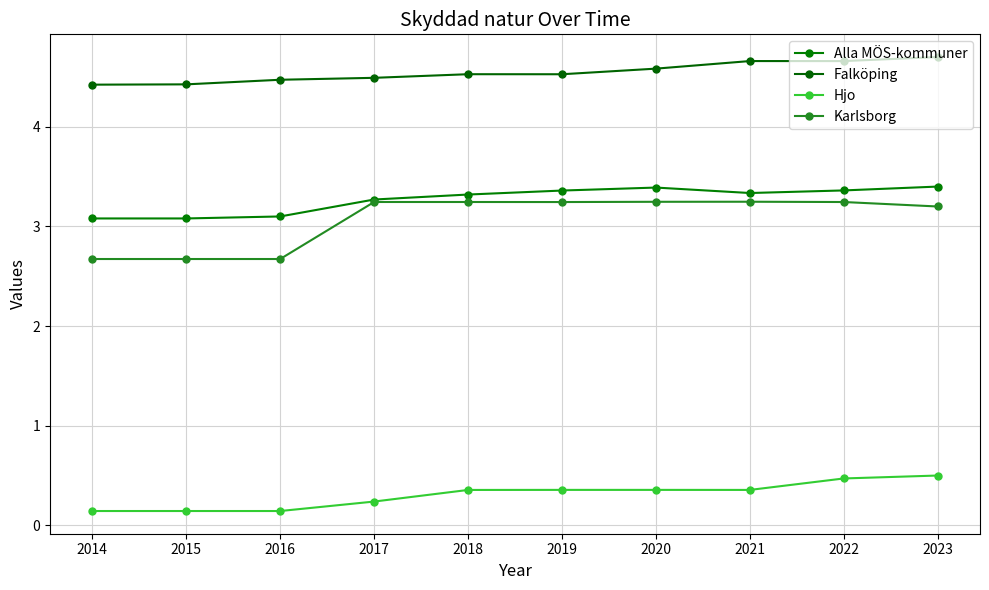

What is the value of the Karlsborg point at the 8th from the left?

3.2